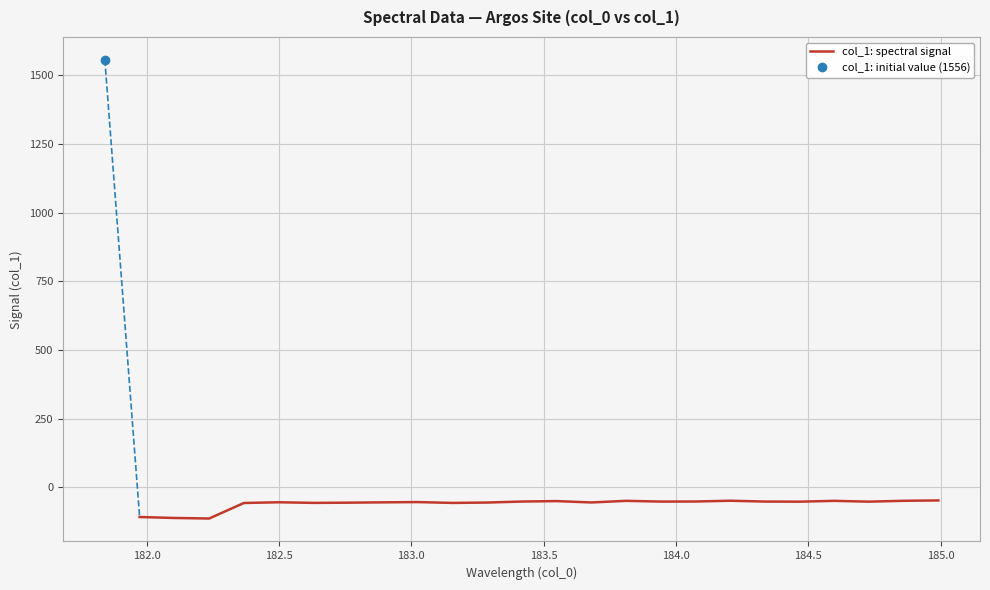

What is the maximum value for col_1: spectral signal?

-48.1